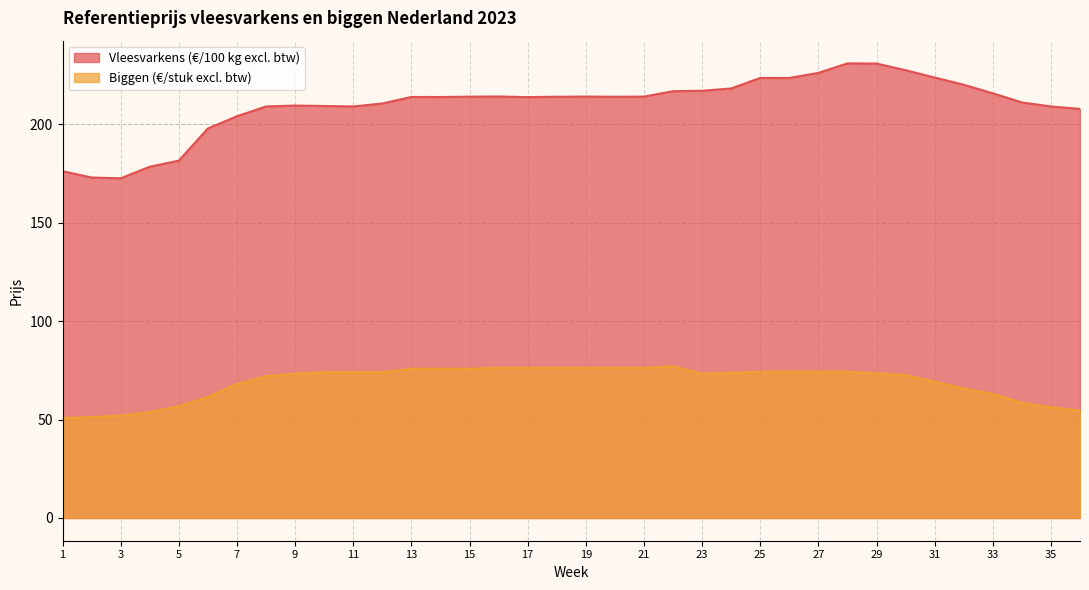

What is the value of the Vleesvarkens (€/100 kg excl. btw) point at the 4th from the left?

178.3